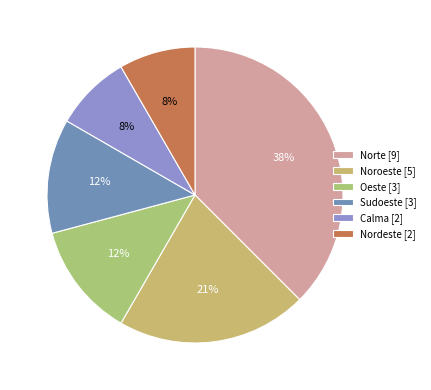

Rank the categories by value from lowest to highest.

Calma, Nordeste, Oeste, Sudoeste, Noroeste, Norte